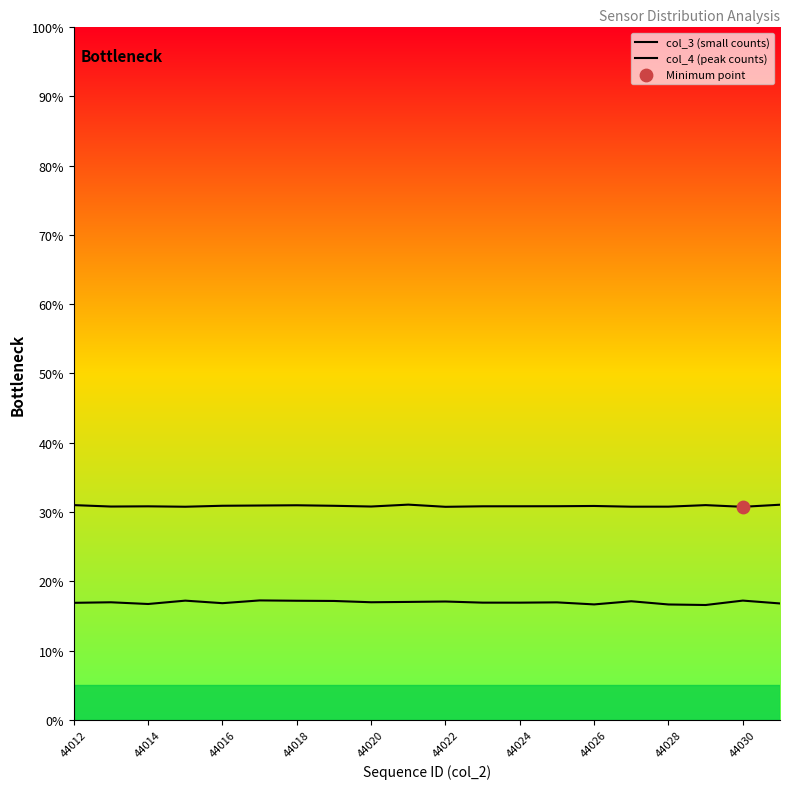

At how many categories does at least one series exceed 29?

20